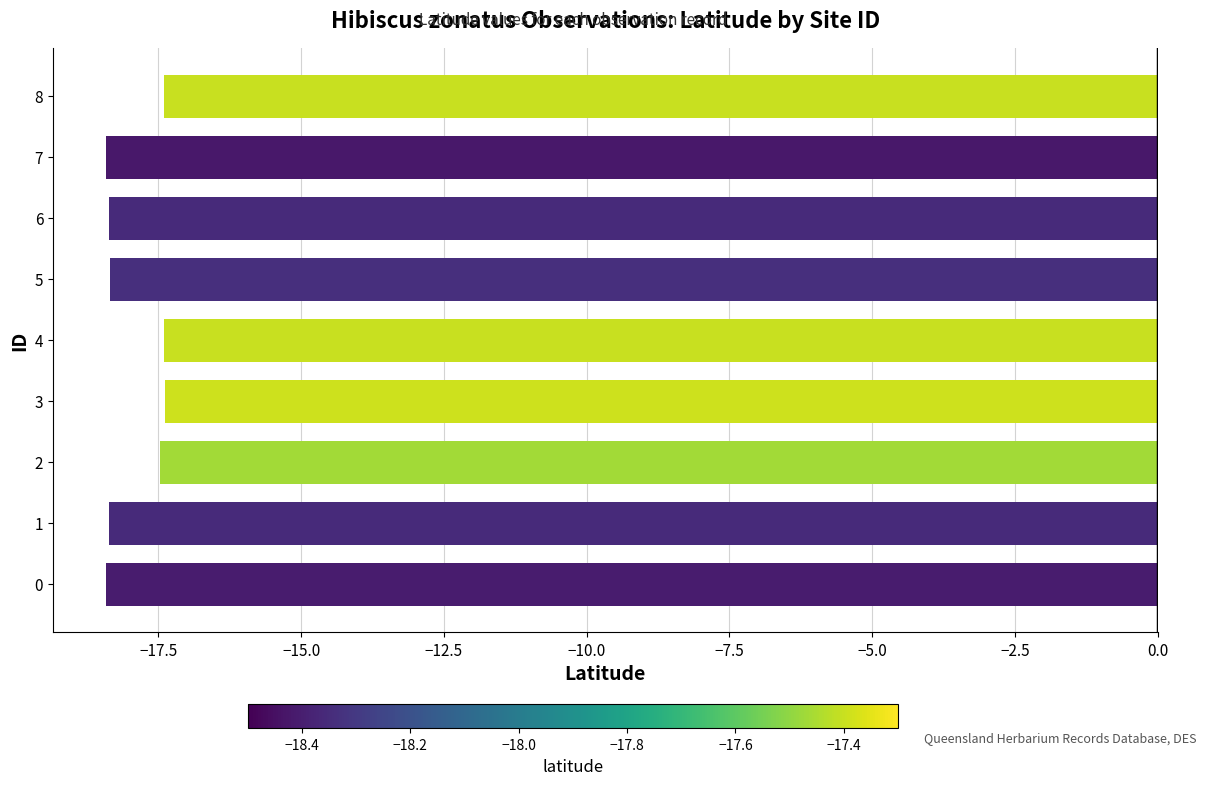

What is the difference between the maximum and second lowest values?

1.0